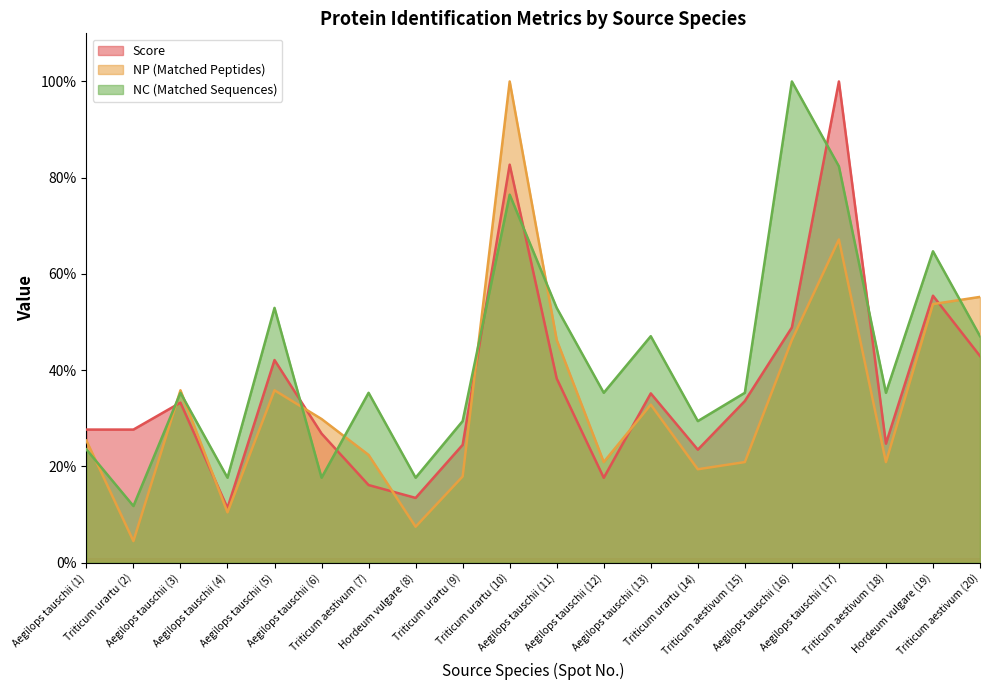

What value does the NC series have at Aegilops tauschii (11)?

52.9